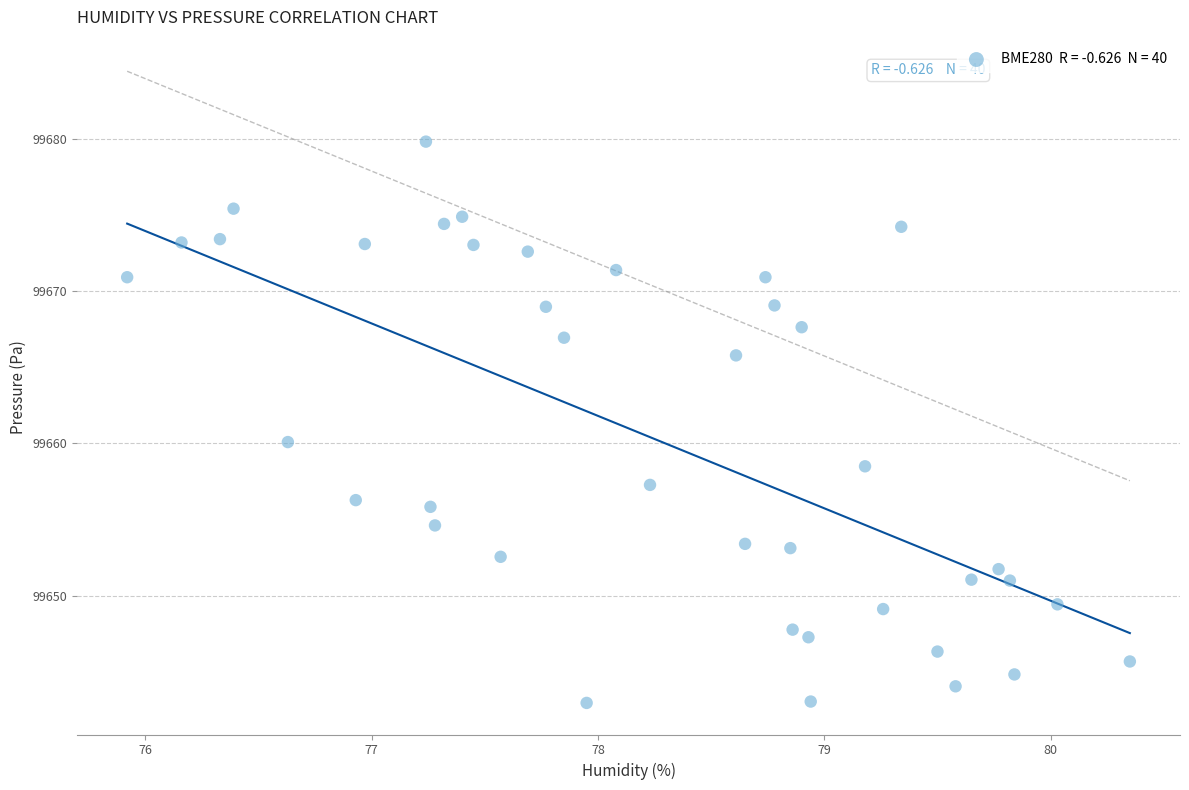

What Y value in the scatter plot is closest to 99661?

99660.1